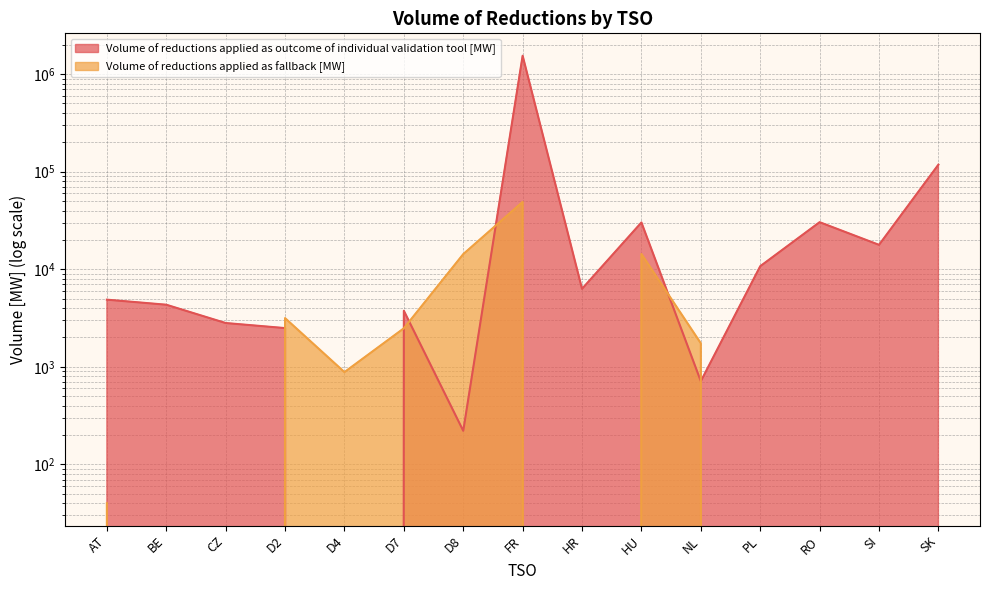

List the series in order of their peak value, lowest first.

Volume of reductions applied as fallback [MW], Volume of reductions applied as outcome of individual validation tool [MW]